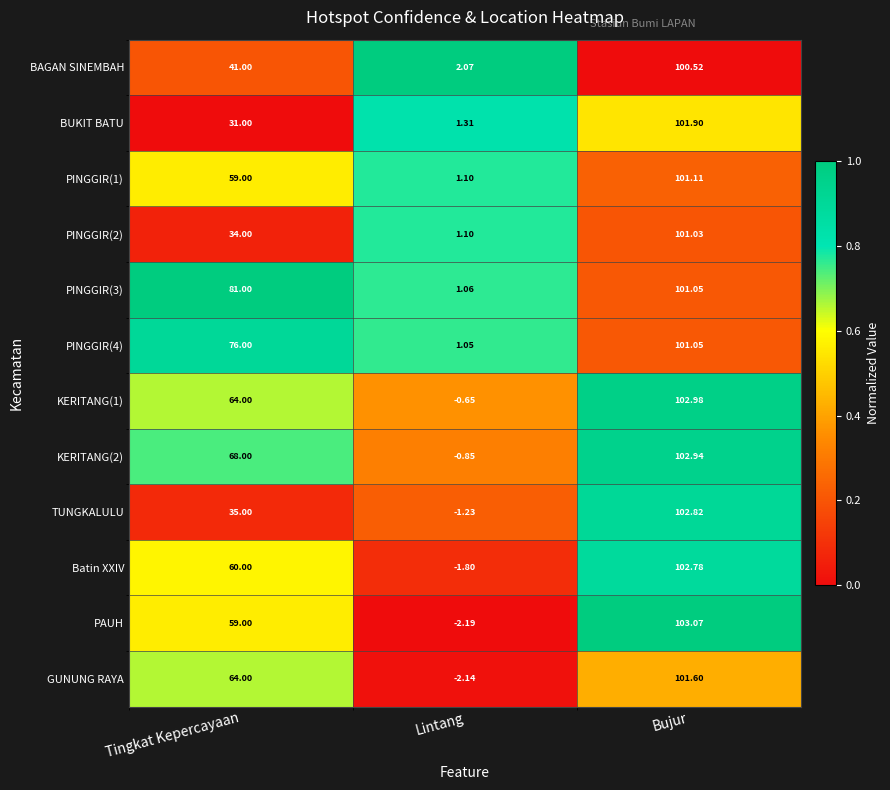

At which category is the sum across all series the highest?

Bujur